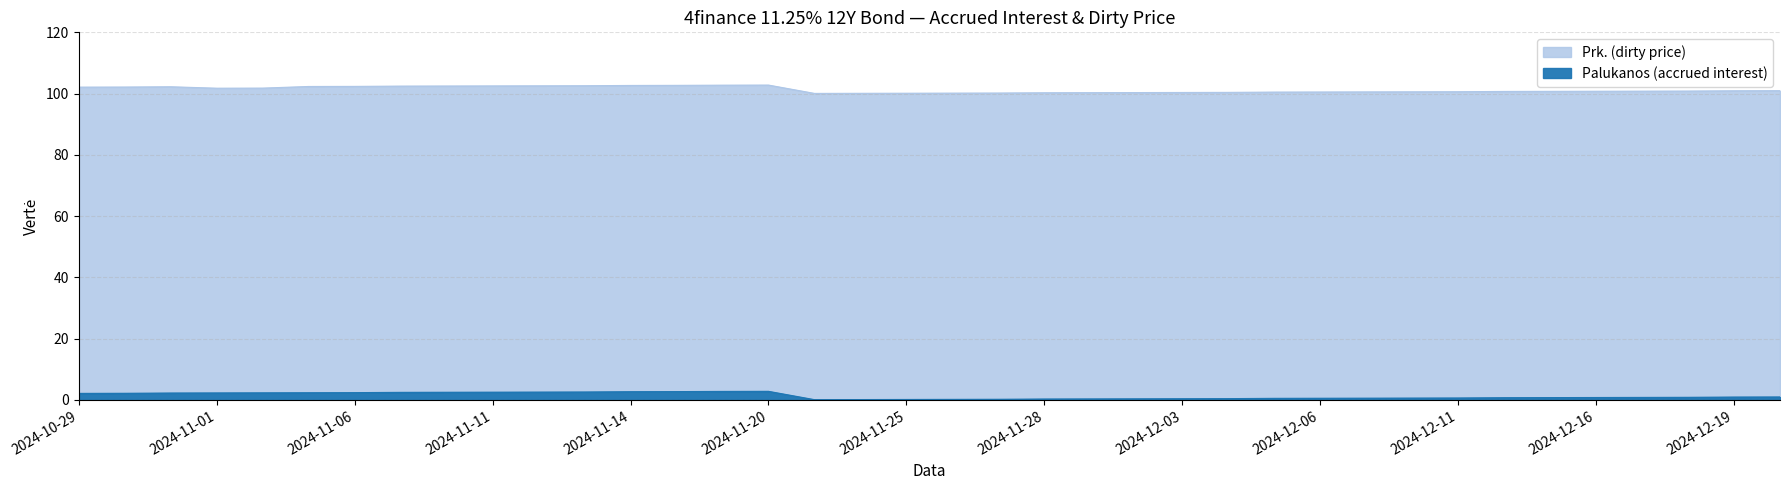

What is the label of the 8th point from the right?

2024-12-11